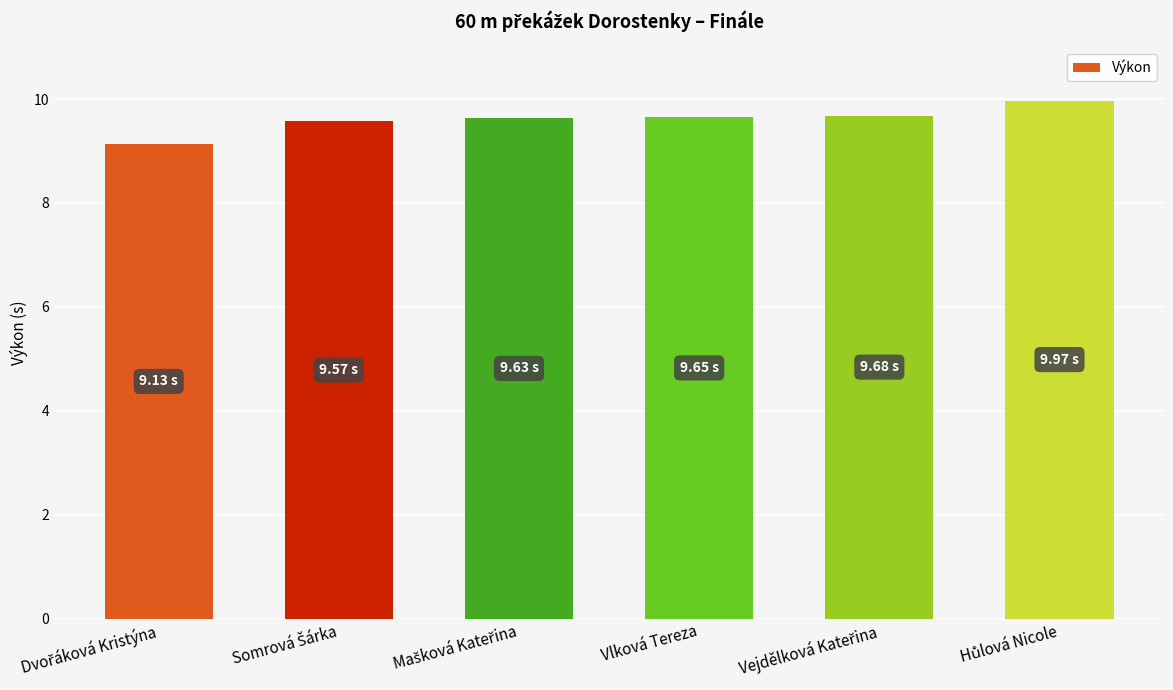

Count the number of data series in this chart.

1